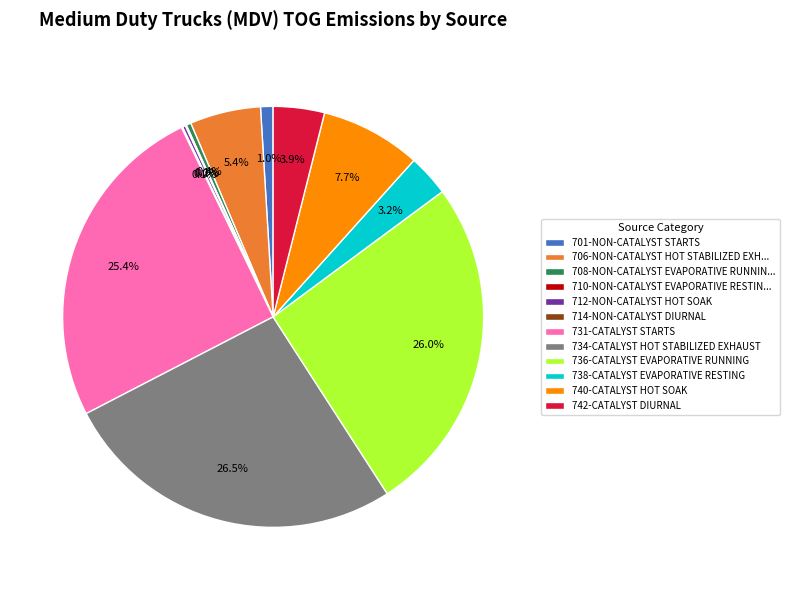

Which slice is the largest?

734-CATALYST HOT STABILIZED EXHAUST